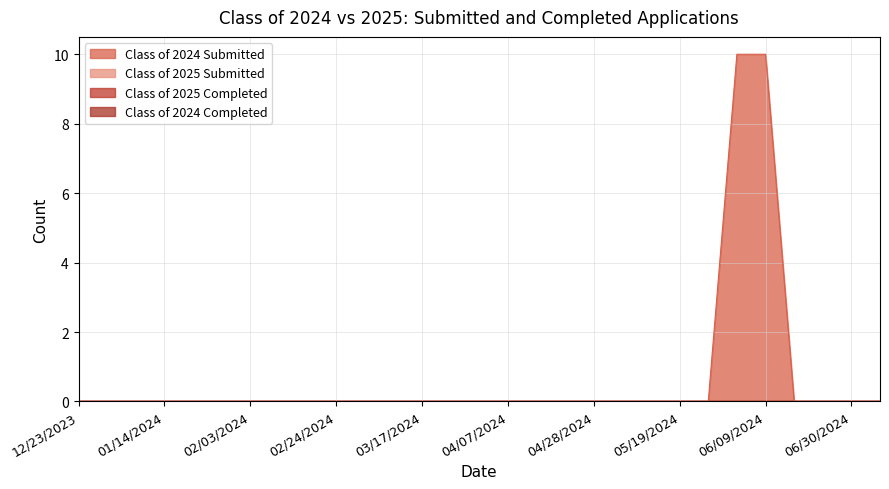

What position from the right is 06/16/2024?

4